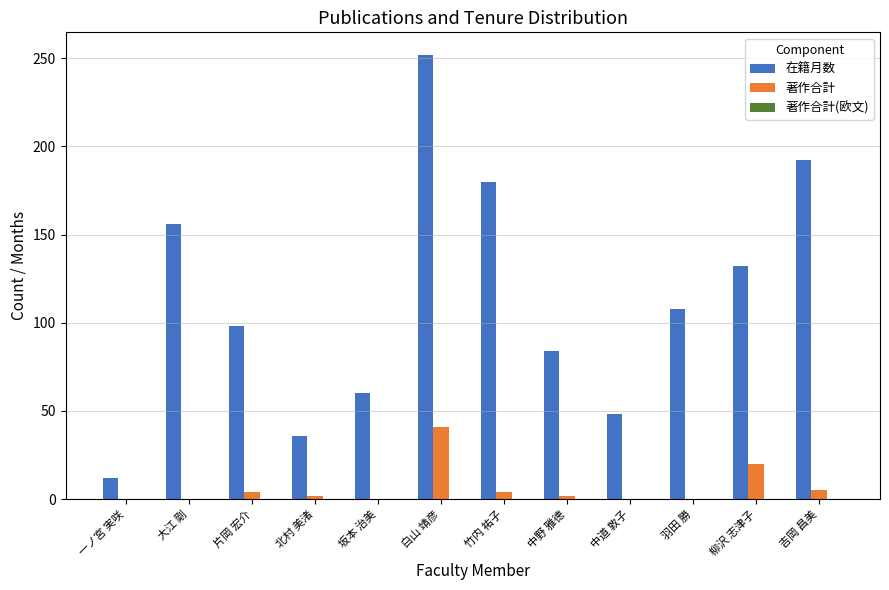

Which series has the widest spread of values?

在籍月数